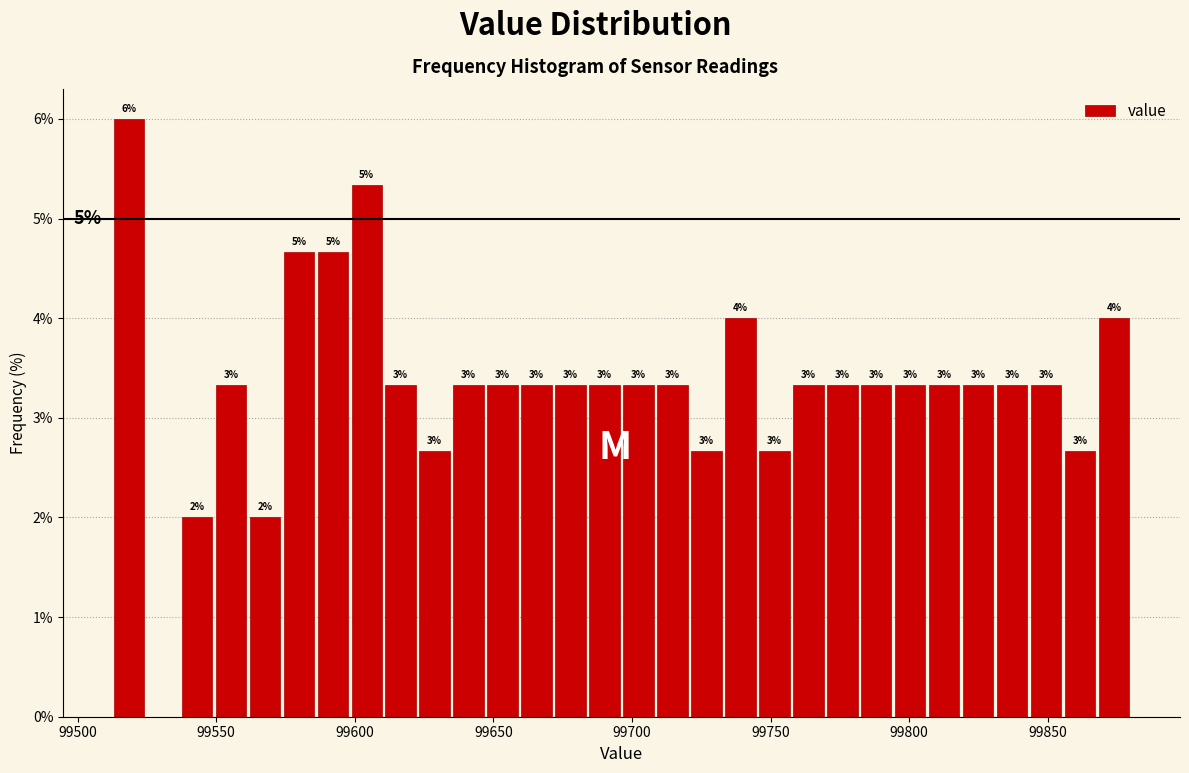

Around what value on the x-axis is the tallest bar? Give the approximate position of its centre, as read against the axis.

99520